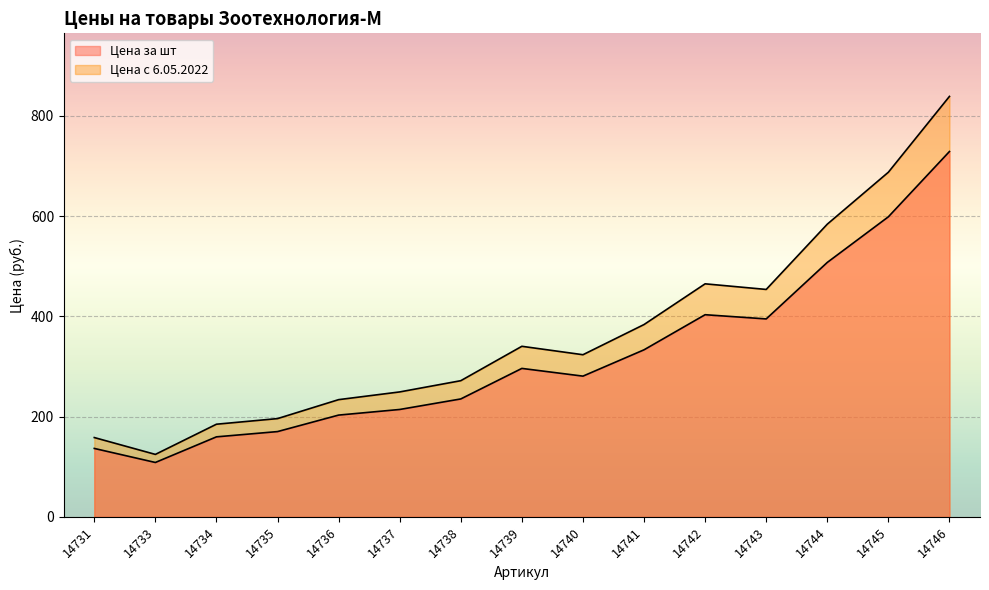

What is the total value across all series at 14734?

344.4